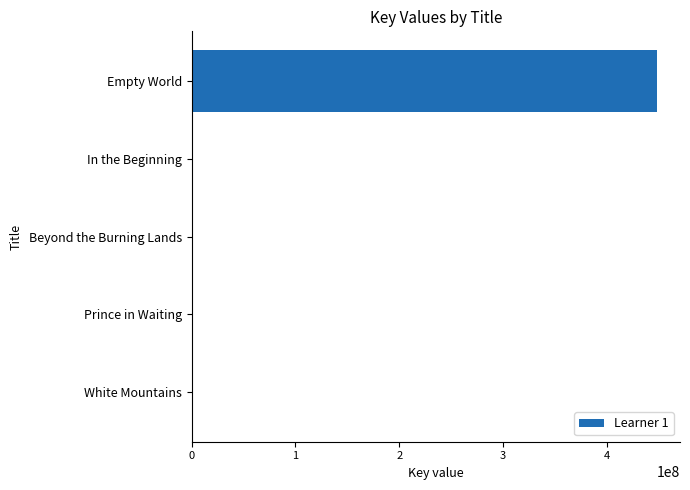

Which label corresponds to the largest value in the chart?

Empty World